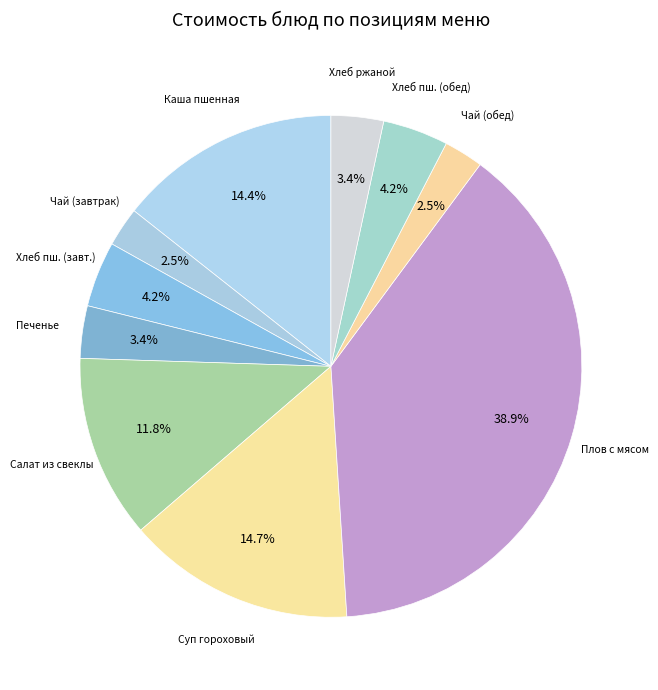

How many slices are in this pie chart?

10